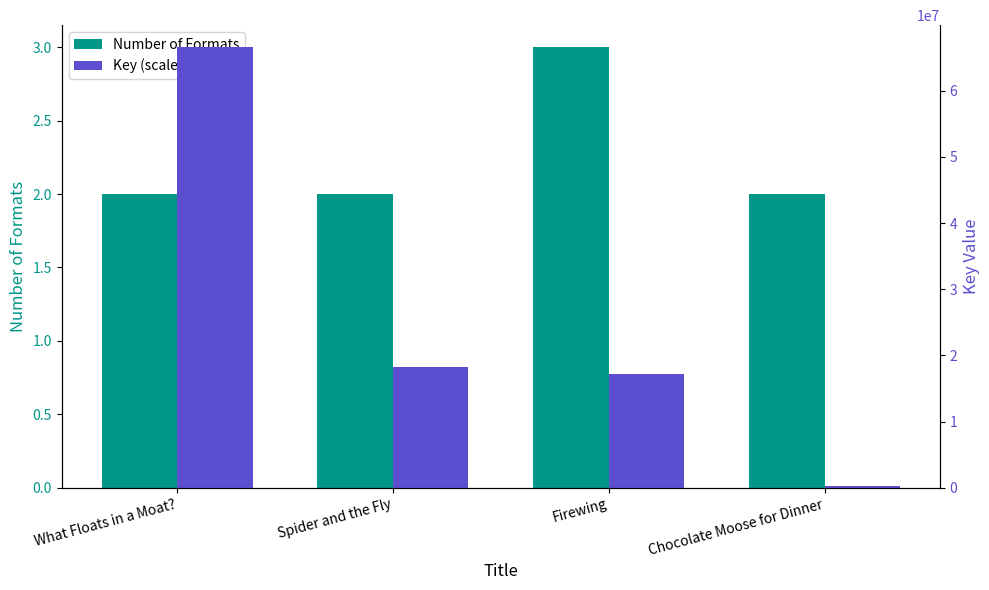

What is the highest value of the Key (scaled) series?

66593775